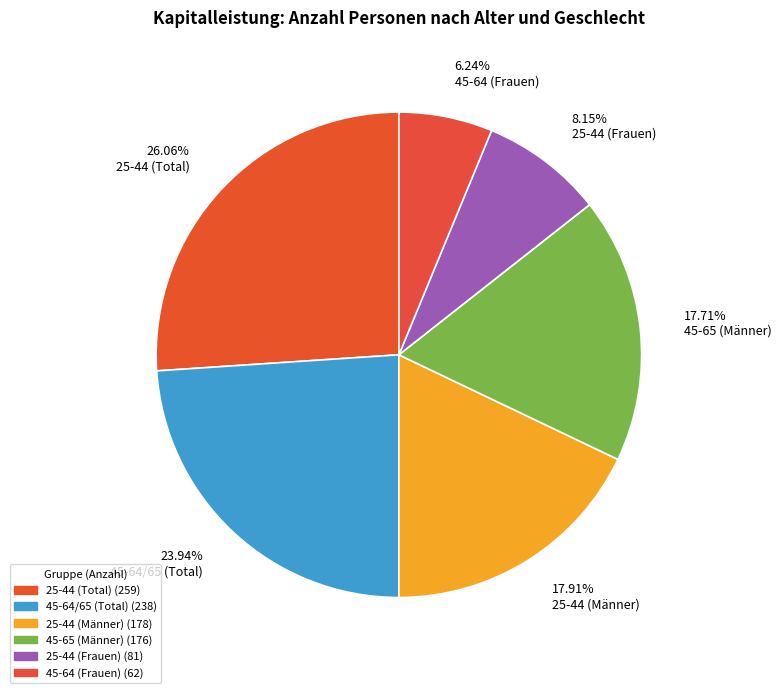

Which slice is the smallest?

6.24% 45-64 (Frauen)